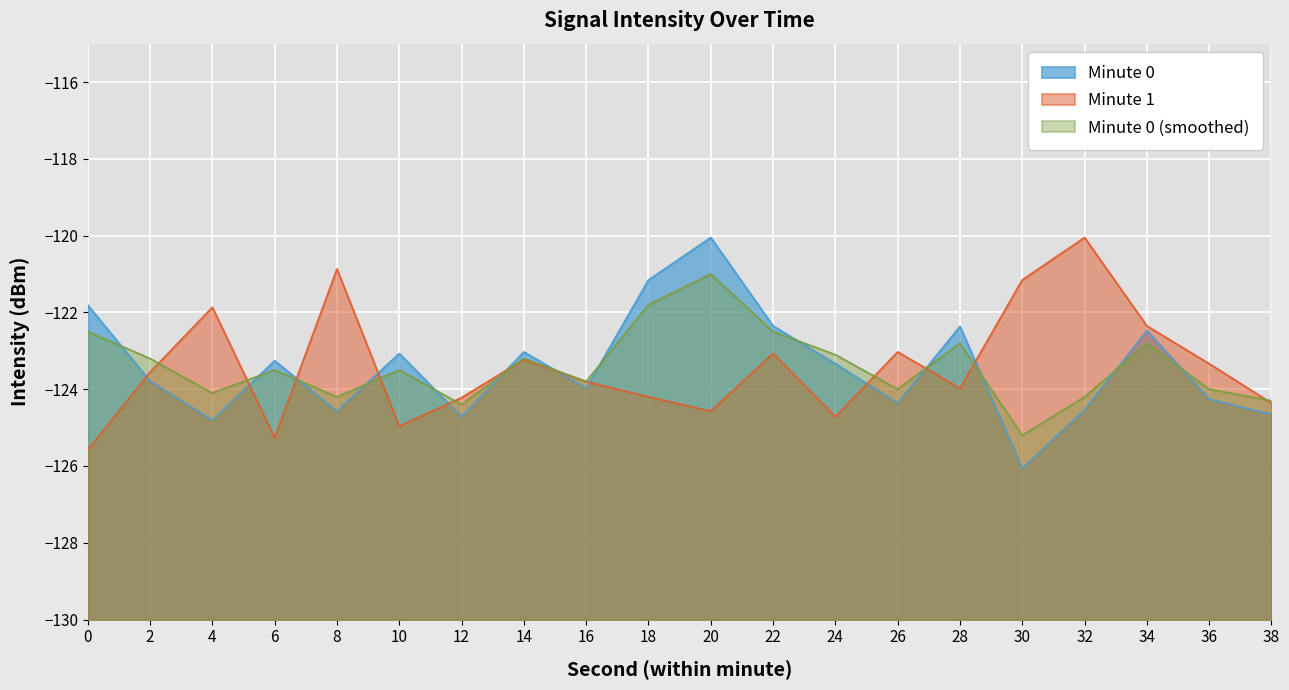

Is the value of Minute 0 (smoothed) at 24 greater than the value of Minute 0 at 20?

No